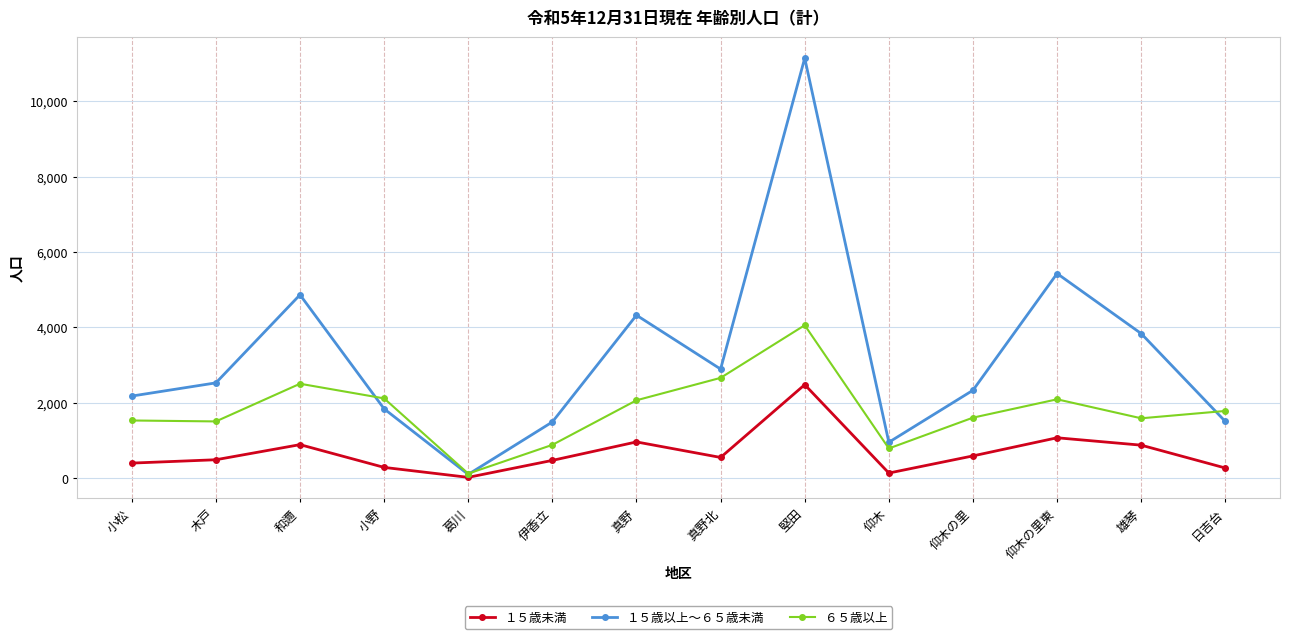

True or false: ６５歳以上 and １５歳未満 cross at least once.

False